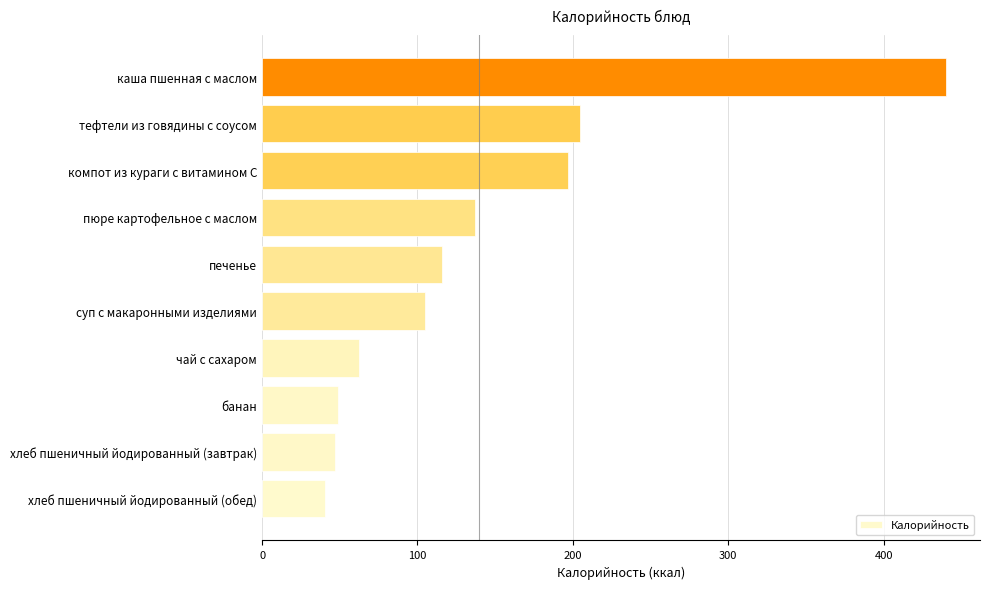

What is the difference between the maximum and minimum values?

399.8